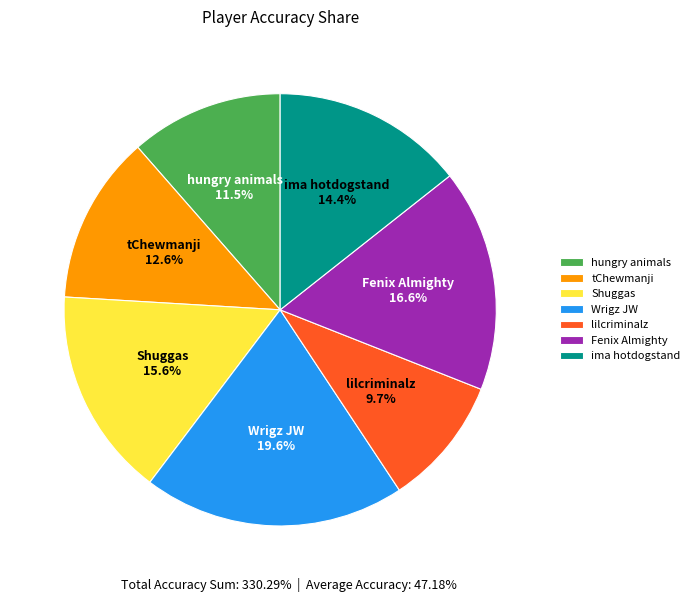

To the nearest percent, what is the difference between the Shuggas and ima hotdogstand slice percentages?

1%